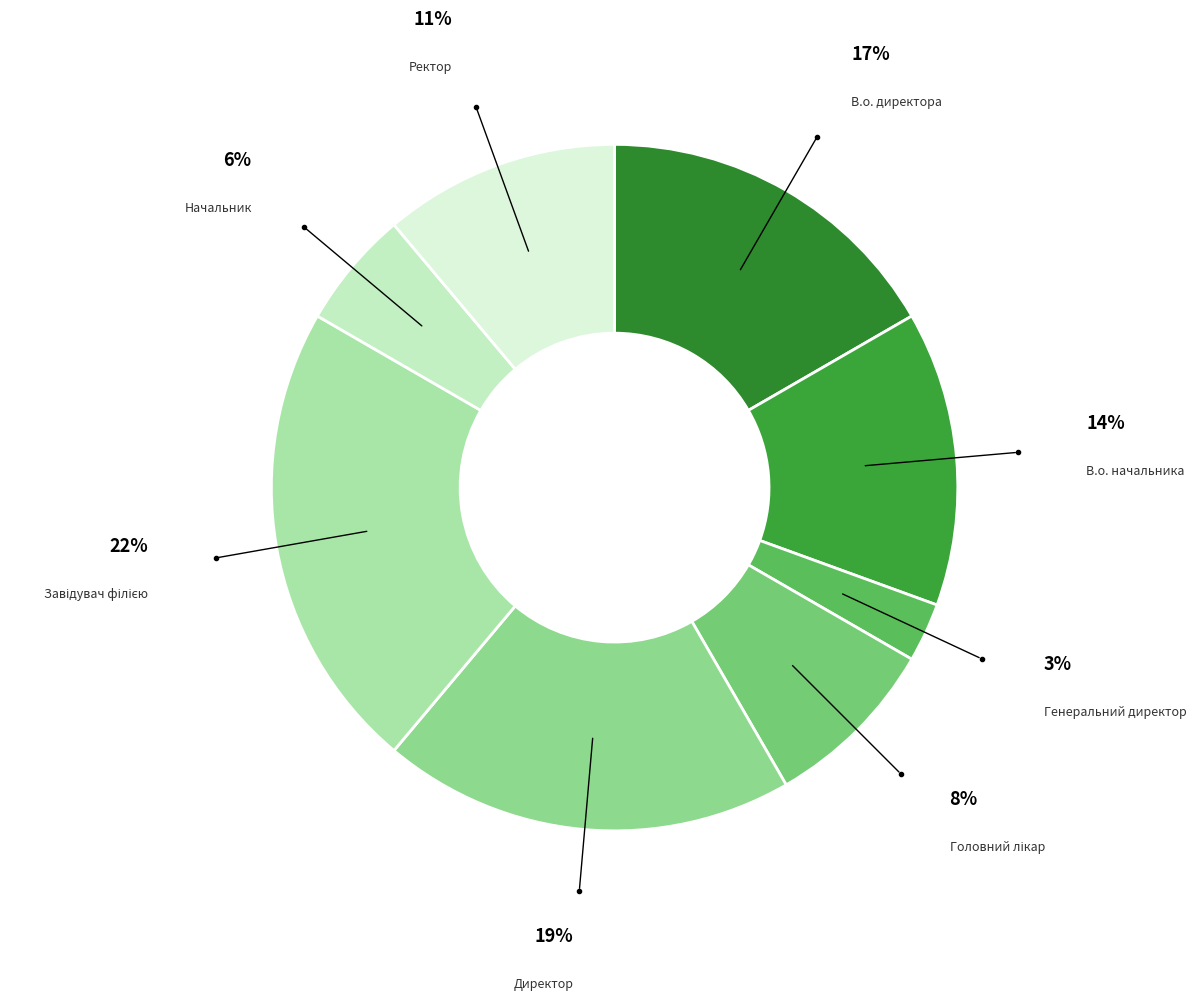

To the nearest percent, what is the average slice percentage?

12%